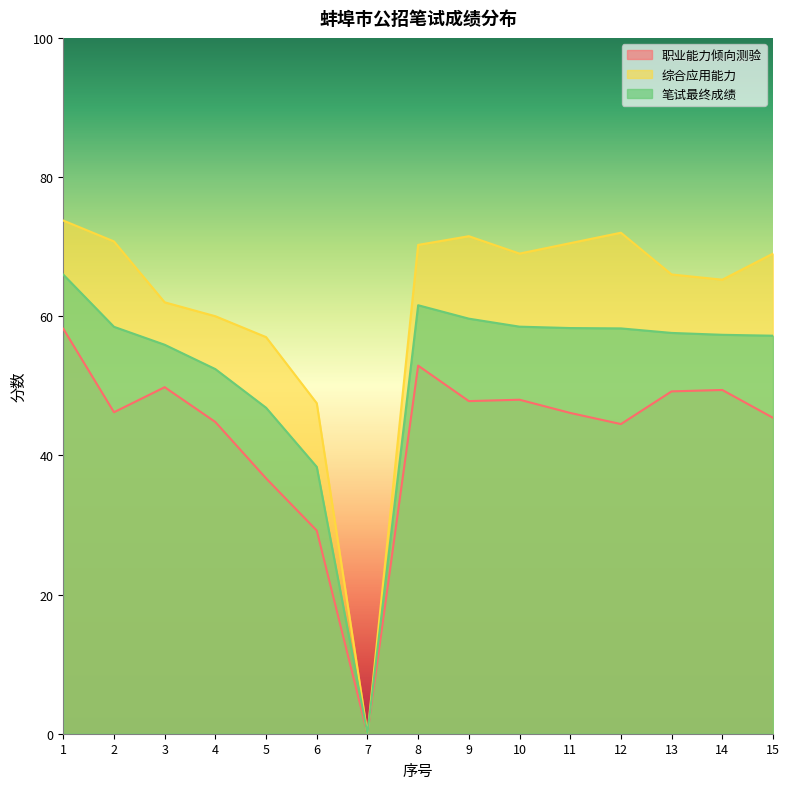

Which series changed the most between 2 and 15?

综合应用能力